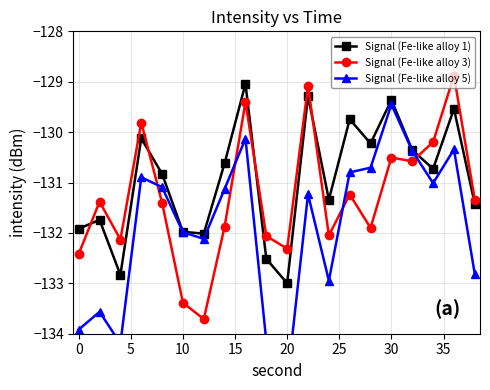

Reading left to right, list all the values displayed in this chart.

Signal (Fe-like alloy 1): -131.9	-131.7	-132.8	-130.1	-130.8	-132.0	-132.0	-130.6	-129.0	-132.5	-133.0	-129.3	-131.3	-129.7	-130.2	-129.4	-130.4	-130.7	-129.5	-131.4
Signal (Fe-like alloy 3): -132.4	-131.4	-132.1	-129.8	-131.4	-133.4	-133.7	-131.9	-129.4	-132.1	-132.3	-129.1	-132.0	-131.2	-131.9	-130.5	-130.6	-130.2	-128.9	-131.3
Signal (Fe-like alloy 5): -133.9	-133.6	-134.2	-130.9	-131.1	-132.0	-132.1	-131.1	-130.1	-134.1	-135.0	-131.2	-132.9	-130.8	-130.7	-129.4	-130.4	-131.0	-130.3	-132.8